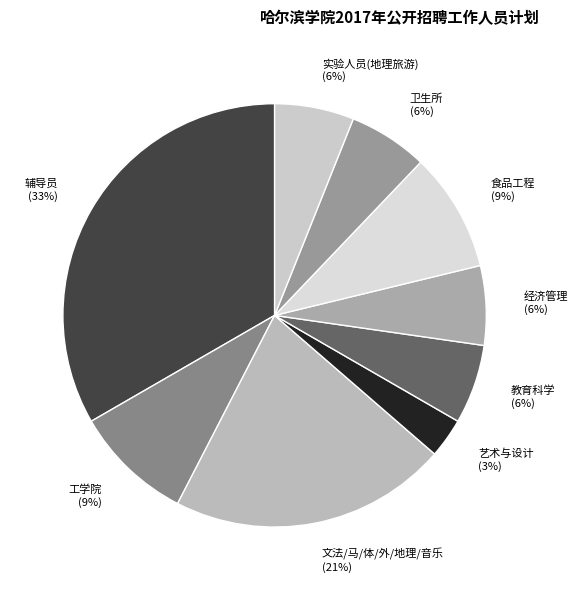

The 卫生所 (6%) slice represents 18% of the pie. True or false?

False